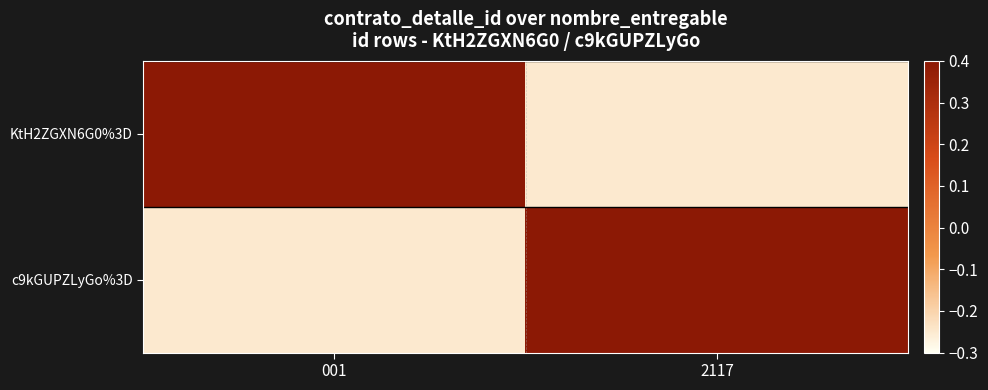

How many categories are shown in the chart?

2